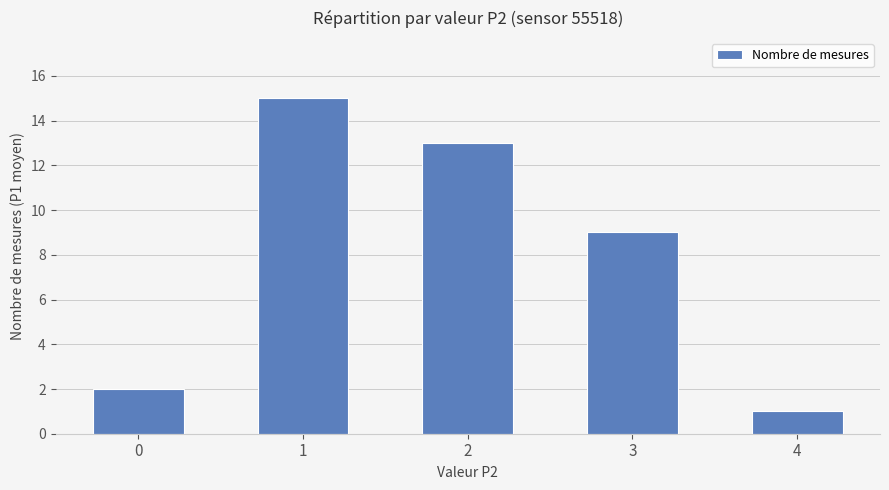

What is the difference between the second highest and second lowest values?

11